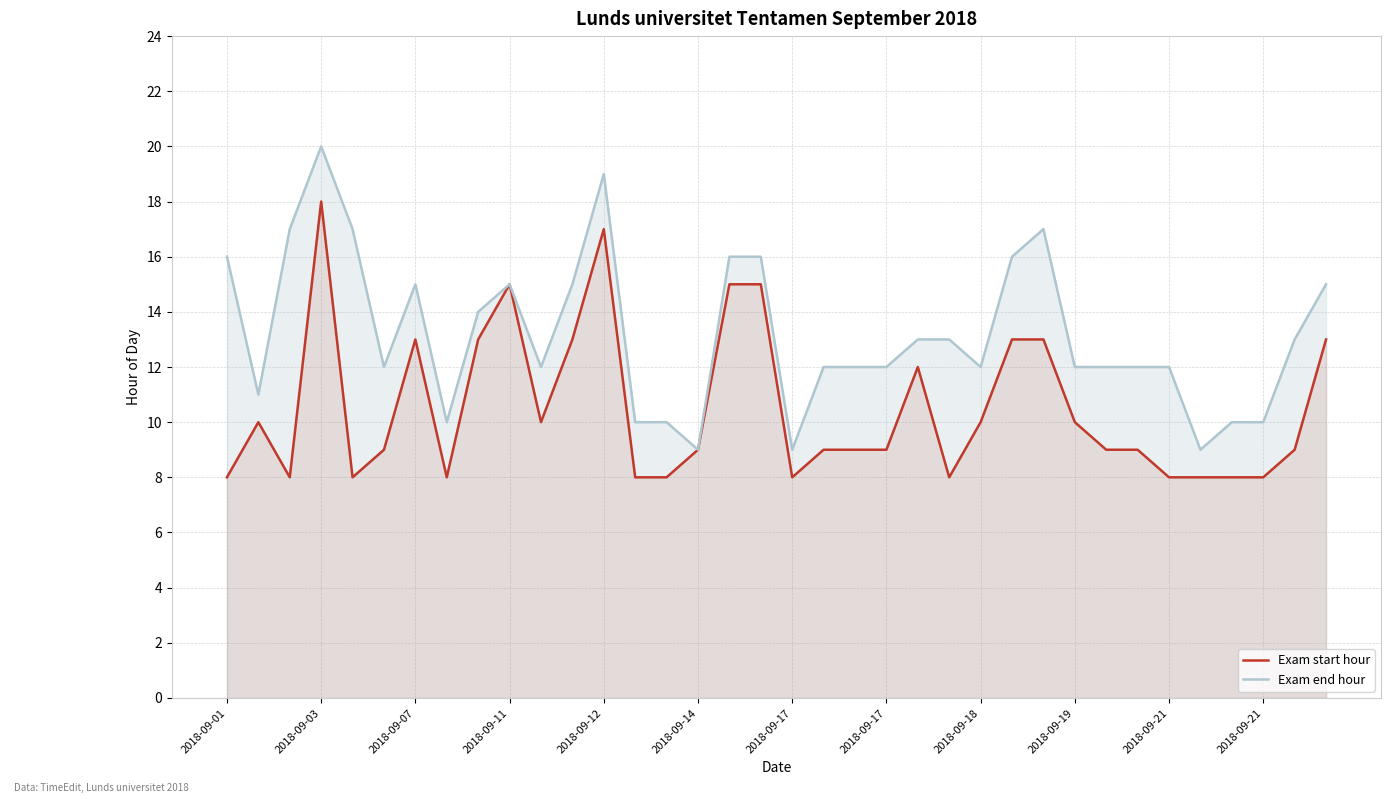

True or false: Exam start hour has more than 2 interior local peaks.

True